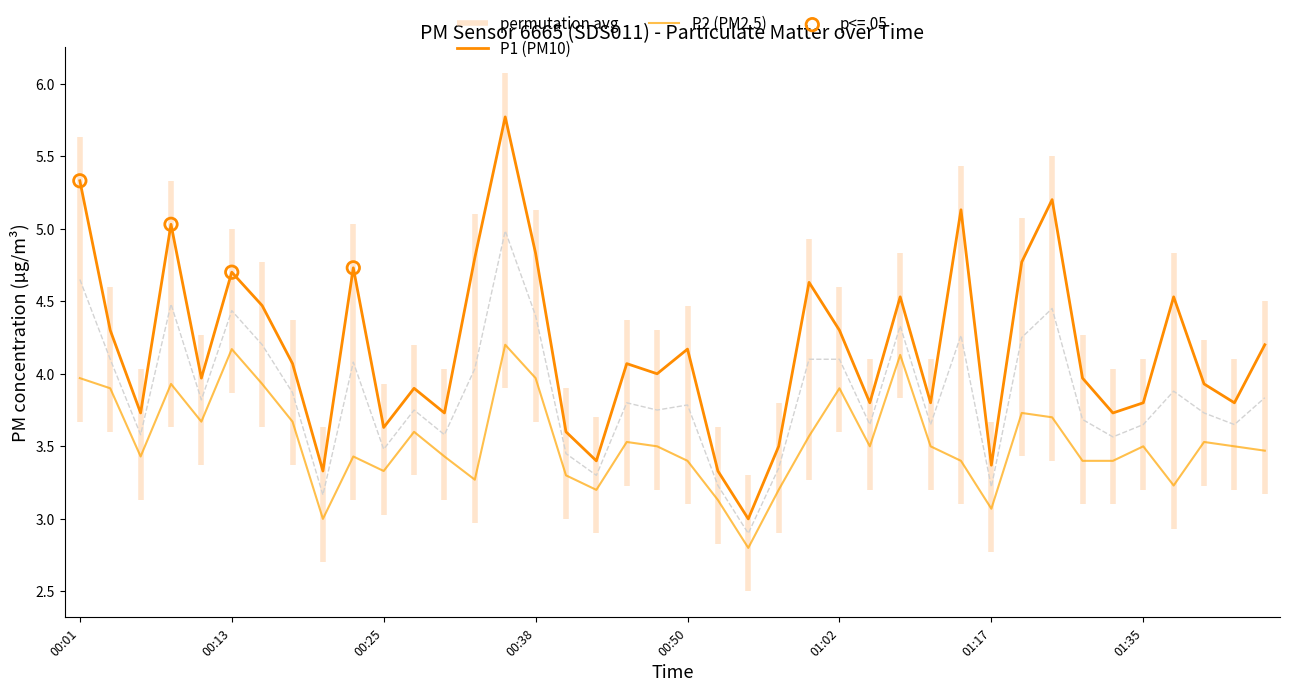

At how many categories does at least one series exceed 3?

39